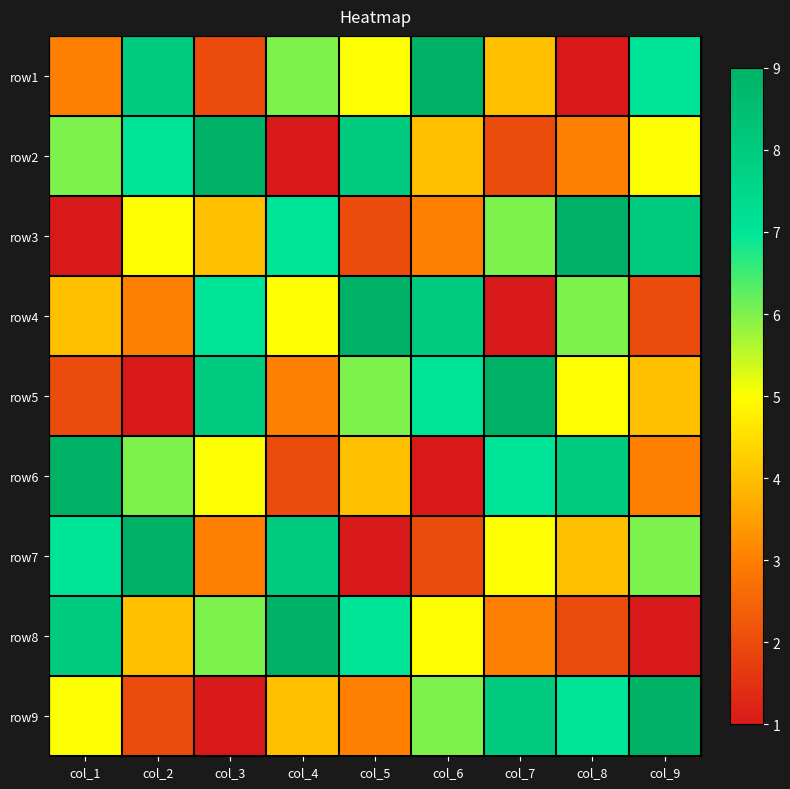

Reading left to right, extract all data points from this chart.

row1: col_1=3	col_2=8	col_3=2	col_4=6	col_5=5	col_6=9	col_7=4	col_8=1	col_9=7
row2: col_1=6	col_2=7	col_3=9	col_4=1	col_5=8	col_6=4	col_7=2	col_8=3	col_9=5
row3: col_1=1	col_2=5	col_3=4	col_4=7	col_5=2	col_6=3	col_7=6	col_8=9	col_9=8
row4: col_1=4	col_2=3	col_3=7	col_4=5	col_5=9	col_6=8	col_7=1	col_8=6	col_9=2
row5: col_1=2	col_2=1	col_3=8	col_4=3	col_5=6	col_6=7	col_7=9	col_8=5	col_9=4
row6: col_1=9	col_2=6	col_3=5	col_4=2	col_5=4	col_6=1	col_7=7	col_8=8	col_9=3
row7: col_1=7	col_2=9	col_3=3	col_4=8	col_5=1	col_6=2	col_7=5	col_8=4	col_9=6
row8: col_1=8	col_2=4	col_3=6	col_4=9	col_5=7	col_6=5	col_7=3	col_8=2	col_9=1
row9: col_1=5	col_2=2	col_3=1	col_4=4	col_5=3	col_6=6	col_7=8	col_8=7	col_9=9